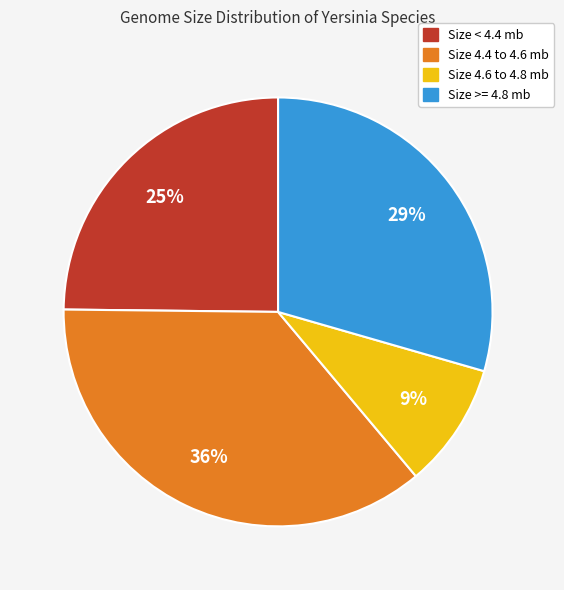

To the nearest percent, what is the difference between the largest and smallest slice percentages?

27%